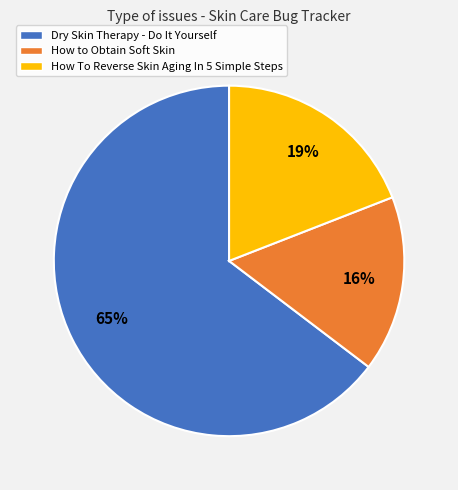

Which slice represents more than half of the pie?

Dry Skin Therapy - Do It Yourself